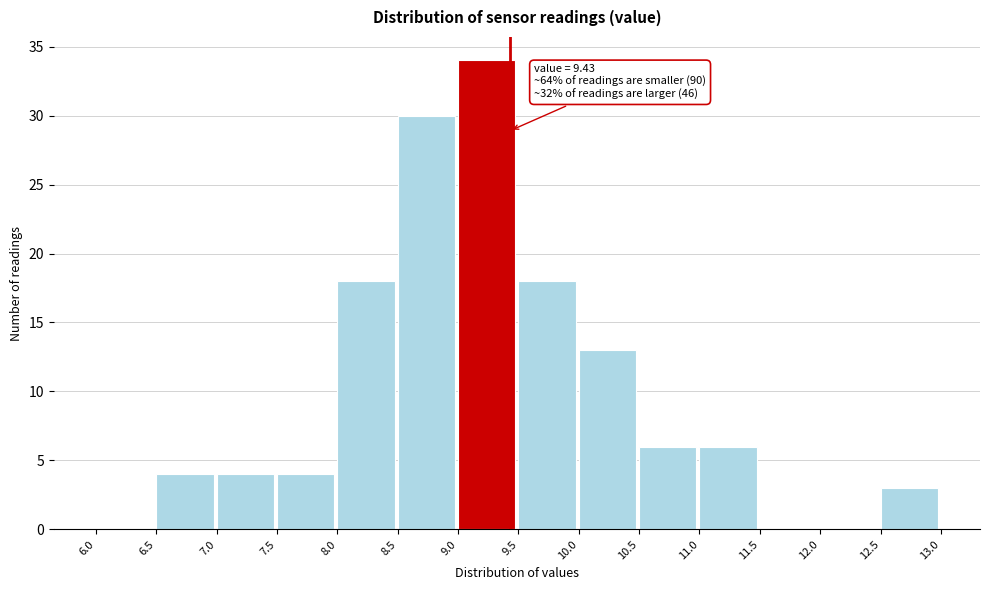

Over which range of the x-axis is the bar tallest?

9.0 to 9.5